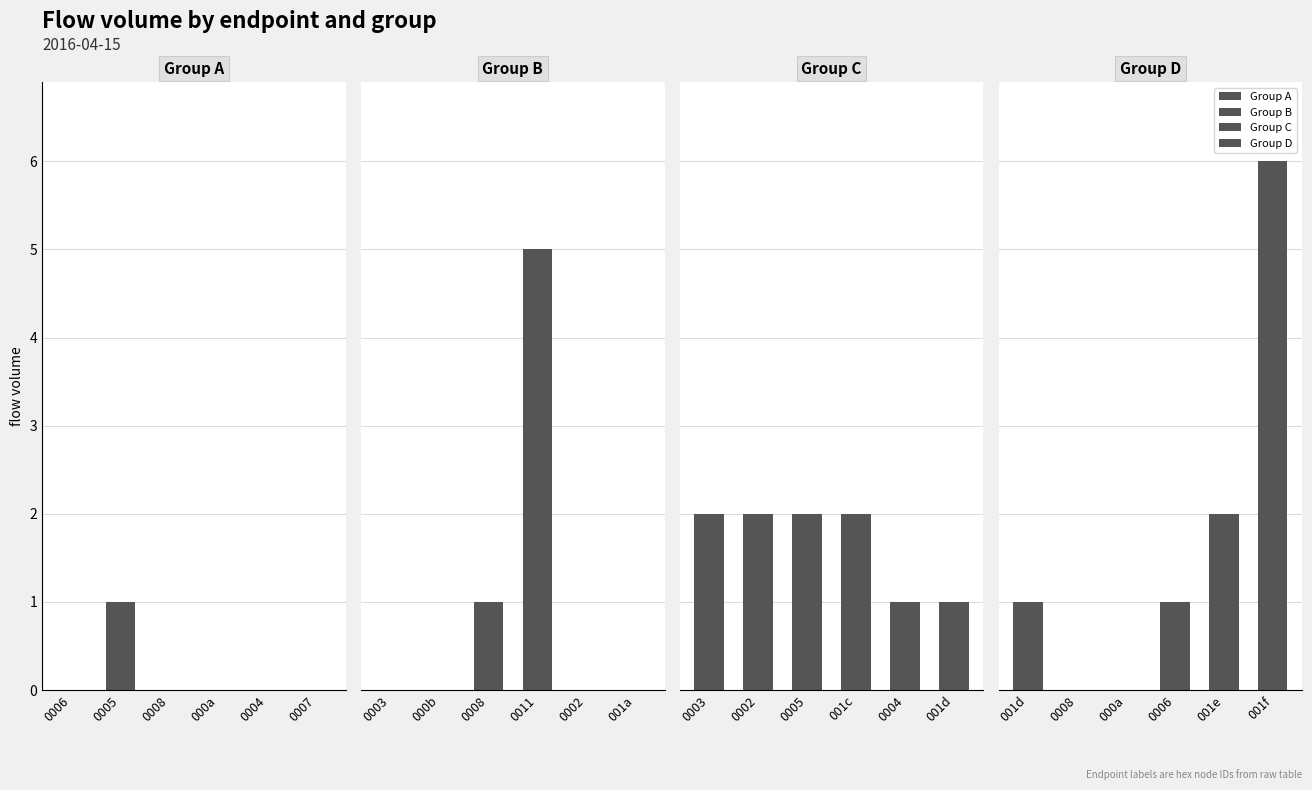

Reading left to right, what are all the values shown in this chart?

Group A: 0	1	0	0	0	0
Group B: 0	0	1	5	0	0
Group C: 2	2	2	2	1	1
Group D: 1	0	0	1	2	6